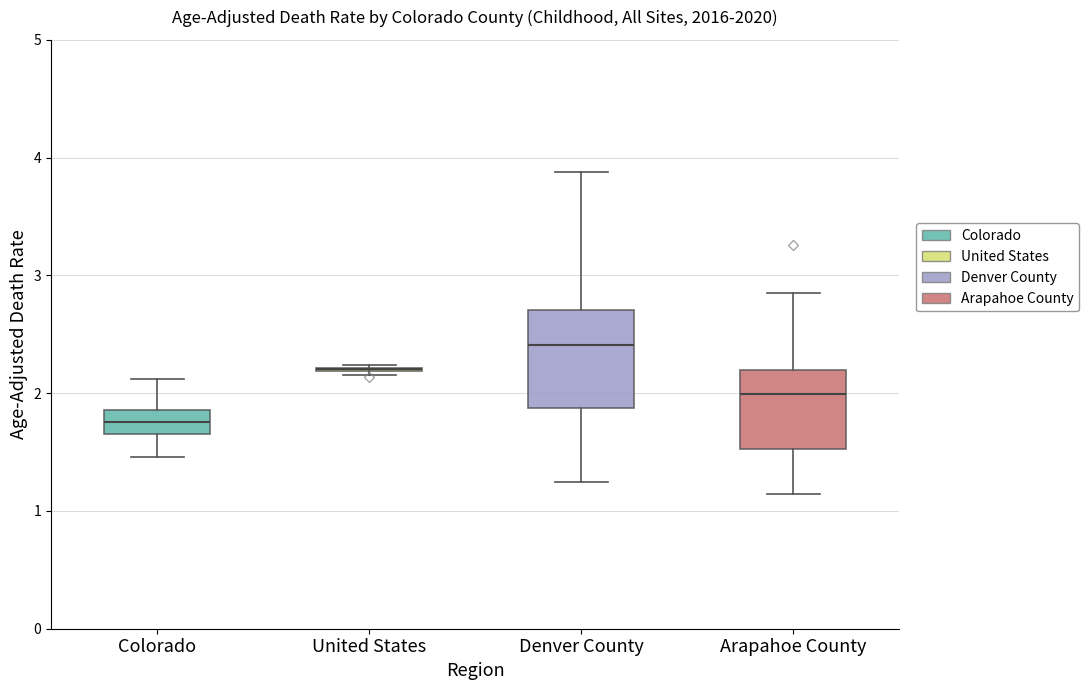

Comparing the boxes themselves (not the whiskers), which one is the tallest?

Denver County